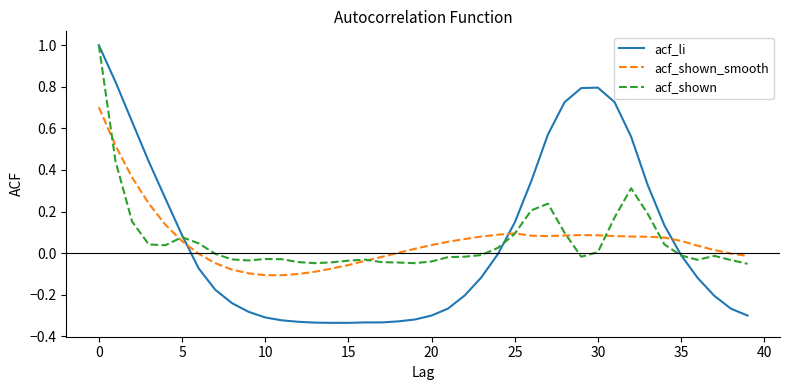

How many times do acf_shown_smooth and acf_li cross each other?

3